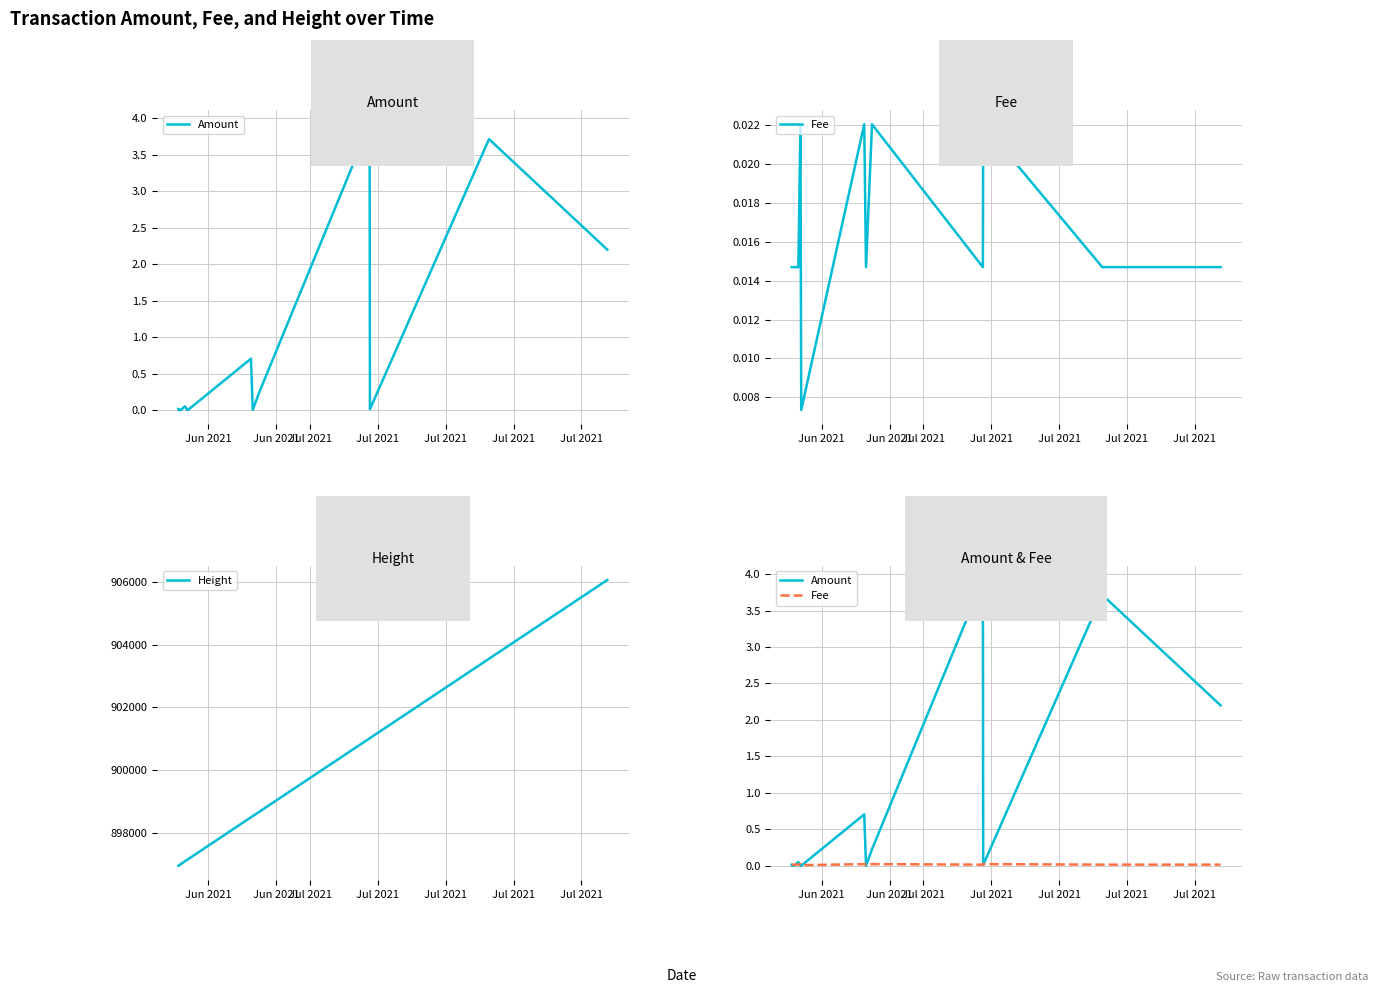

How many lines are shown in the chart?

3